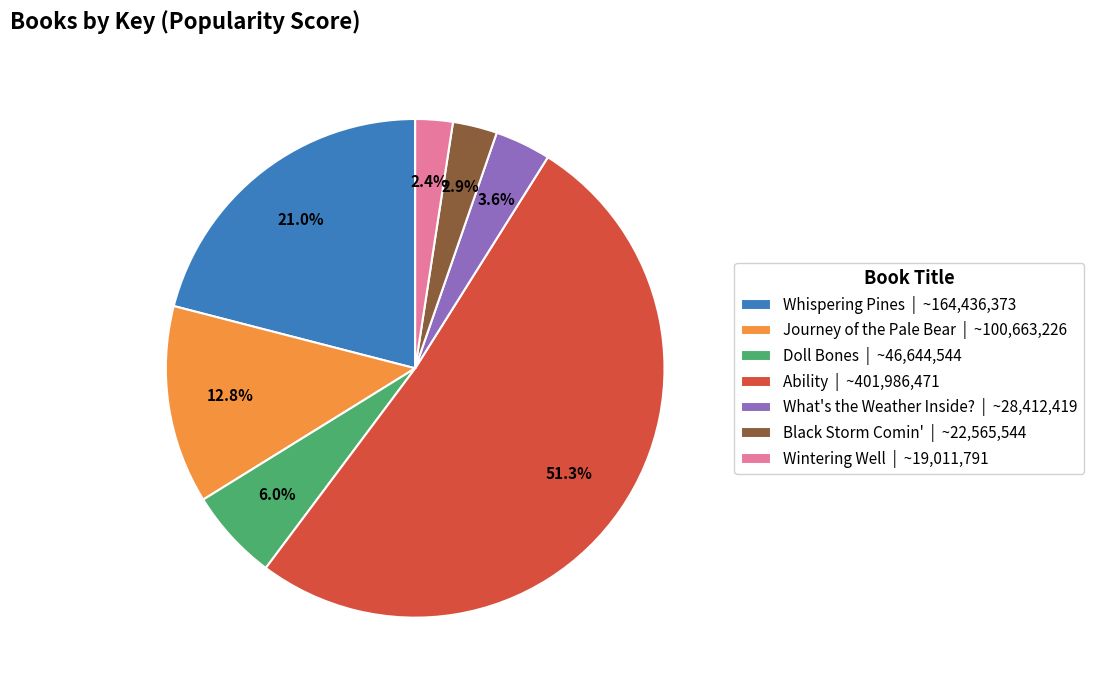

Is it true that Black Storm Comin' is 3% of the pie?

True